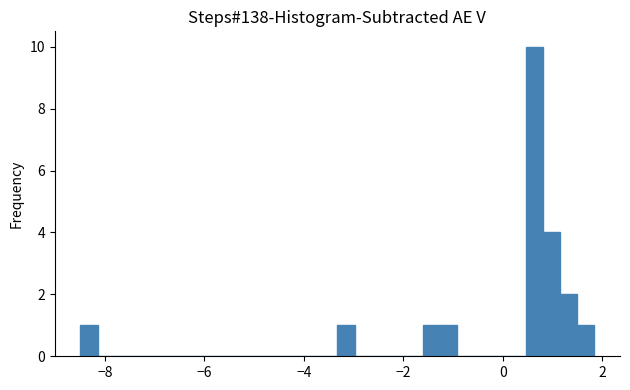

Read against the x-axis, roughly where is the centre of the tallest bar?

0.6